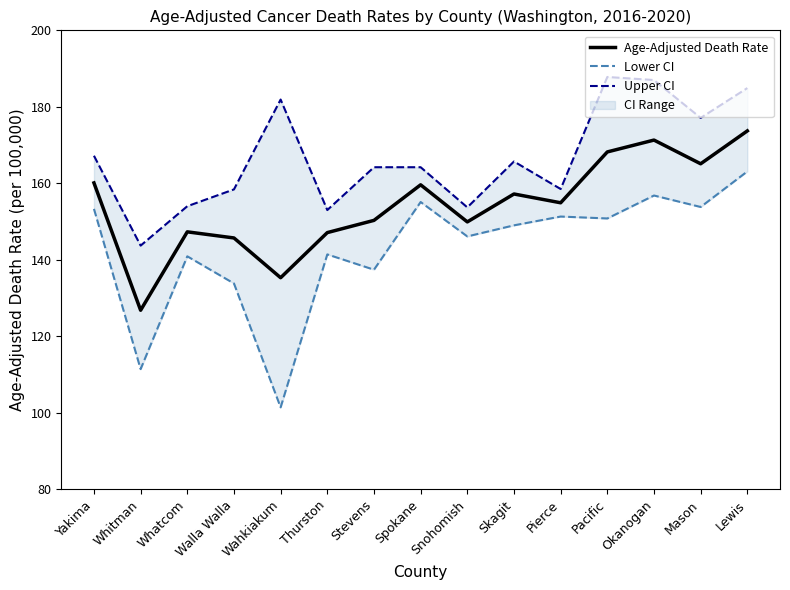

Does the chart have visible grid lines?

No